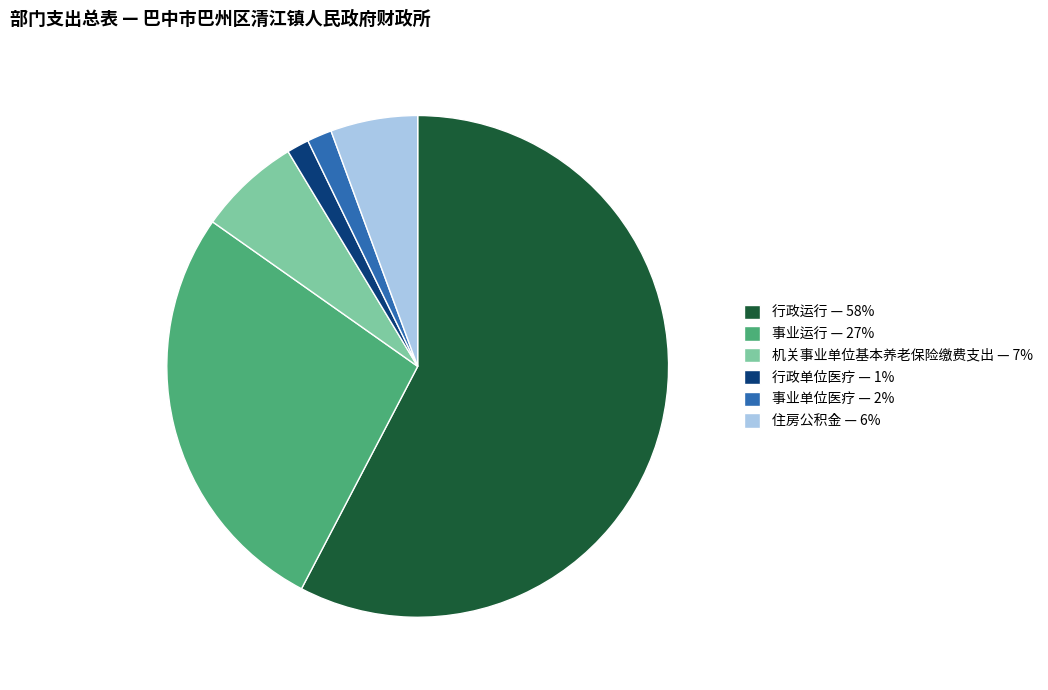

Does 行政运行 — 58% account for over 50% of the chart?

Yes